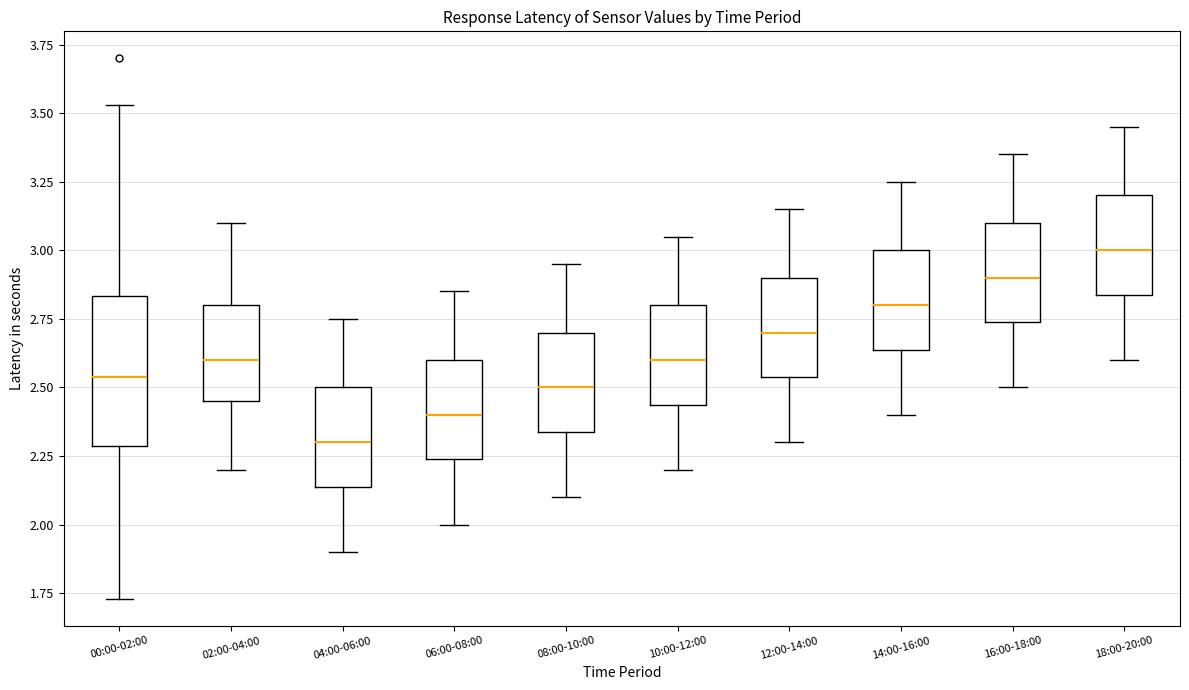

Reading left to right, transcribe this box plot: for each box, give where its median line is, the range the box spans, and where its two whiskers end, as read against the y-axis. The values are not printed on the chart, so give them approximately, as read against the axis.

00:00-02:00: median 2.55, box 2.30 to 2.85, whiskers 1.75 to 3.55
02:00-04:00: median 2.60, box 2.45 to 2.80, whiskers 2.20 to 3.10
04:00-06:00: median 2.30, box 2.15 to 2.50, whiskers 1.90 to 2.75
06:00-08:00: median 2.40, box 2.25 to 2.60, whiskers 2.00 to 2.85
08:00-10:00: median 2.50, box 2.35 to 2.70, whiskers 2.10 to 2.95
10:00-12:00: median 2.60, box 2.45 to 2.80, whiskers 2.20 to 3.05
12:00-14:00: median 2.70, box 2.55 to 2.90, whiskers 2.30 to 3.15
14:00-16:00: median 2.80, box 2.65 to 3.00, whiskers 2.40 to 3.25
16:00-18:00: median 2.90, box 2.75 to 3.10, whiskers 2.50 to 3.35
18:00-20:00: median 3.00, box 2.85 to 3.20, whiskers 2.60 to 3.45